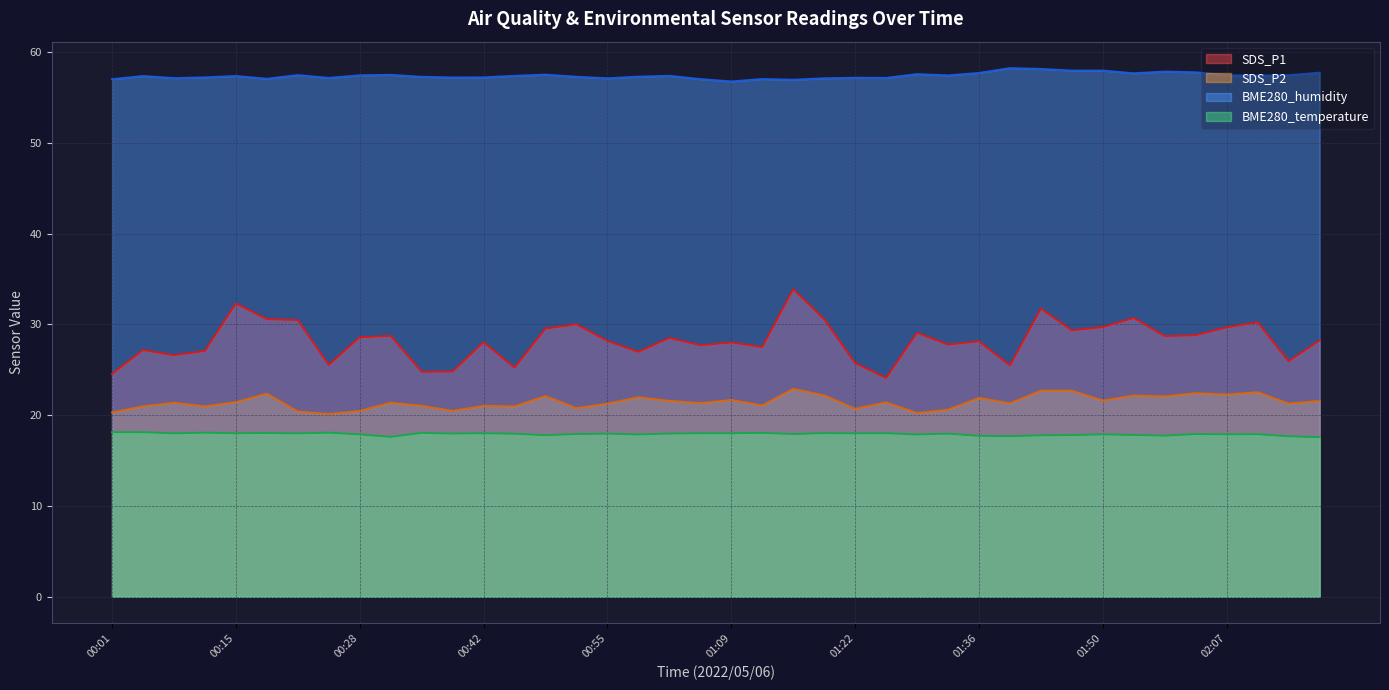

Between 00:11 and 01:56, which series saw the biggest shift?

SDS_P1